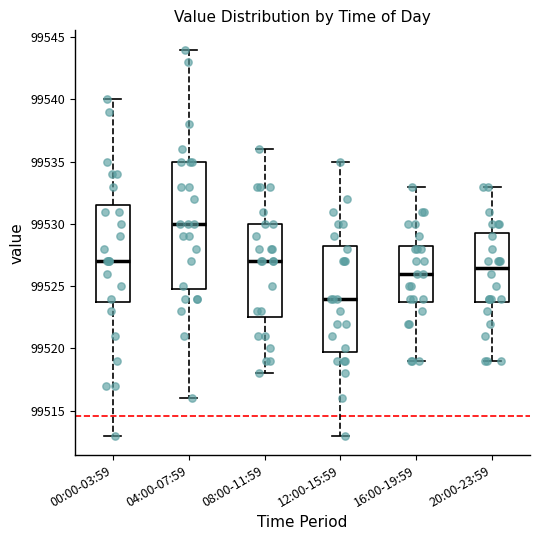

Which box is the tallest, from its lower edge to its upper edge?

04:00-07:59